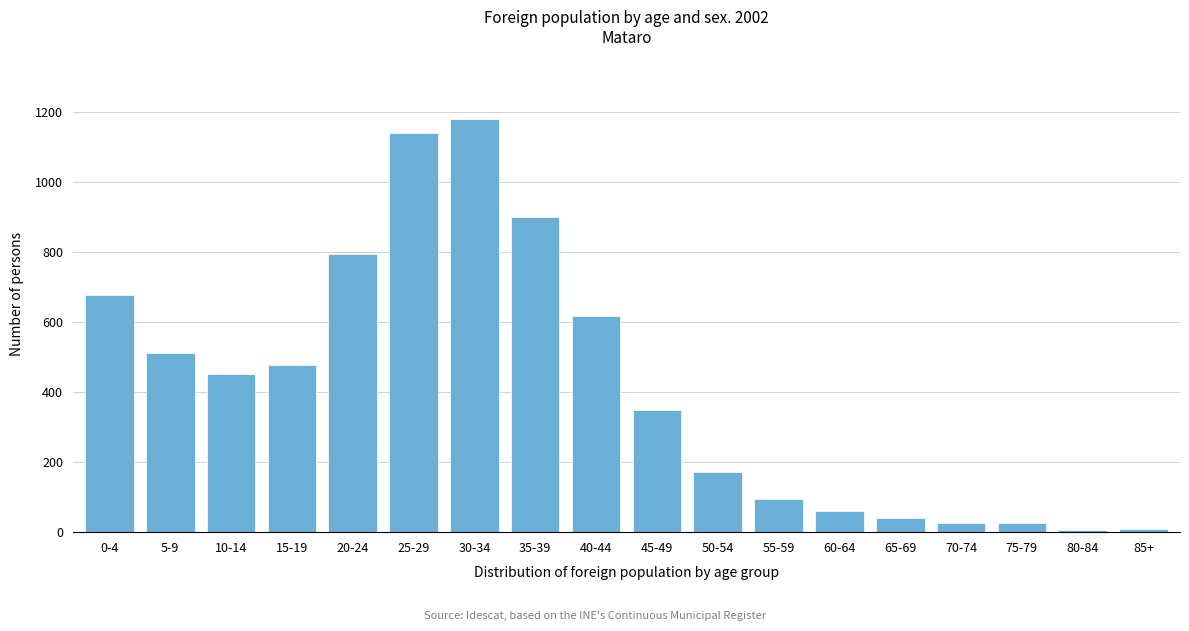

True or false: the data shows 27 at 70-74.

True